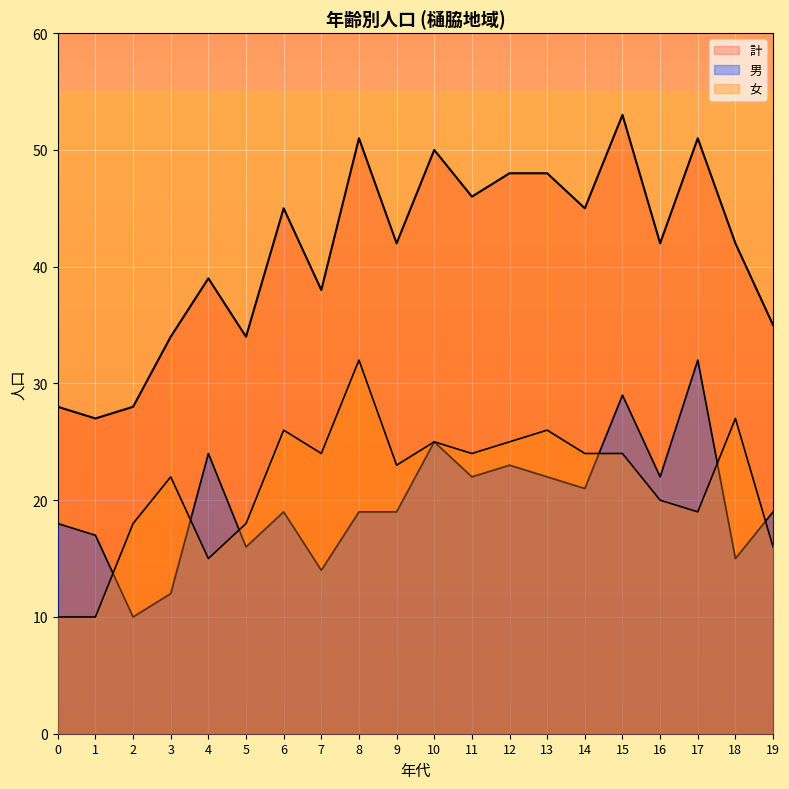

What is the approximate value of 女 at 9?

23